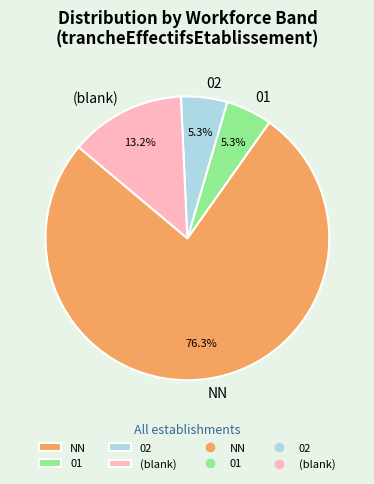

Which slice is the largest?

NN